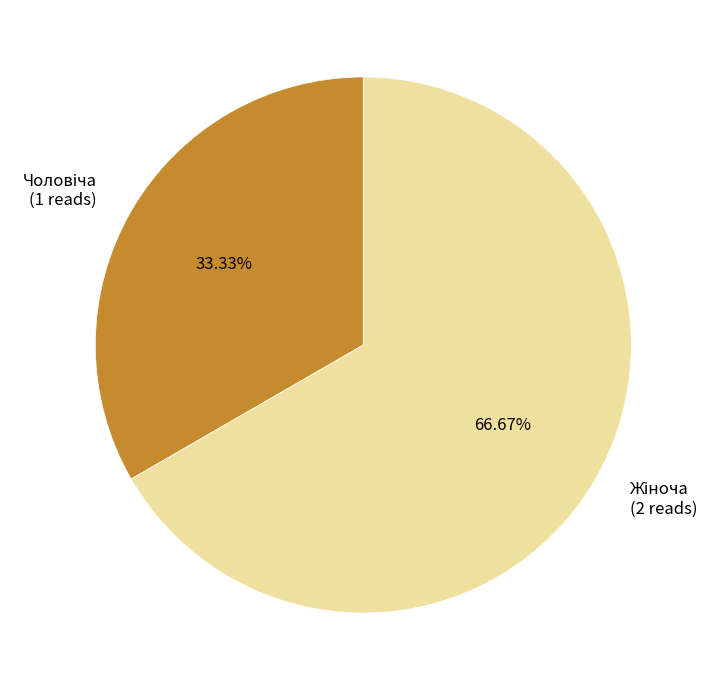

Is there any slice that represents more than half of the pie?

Yes